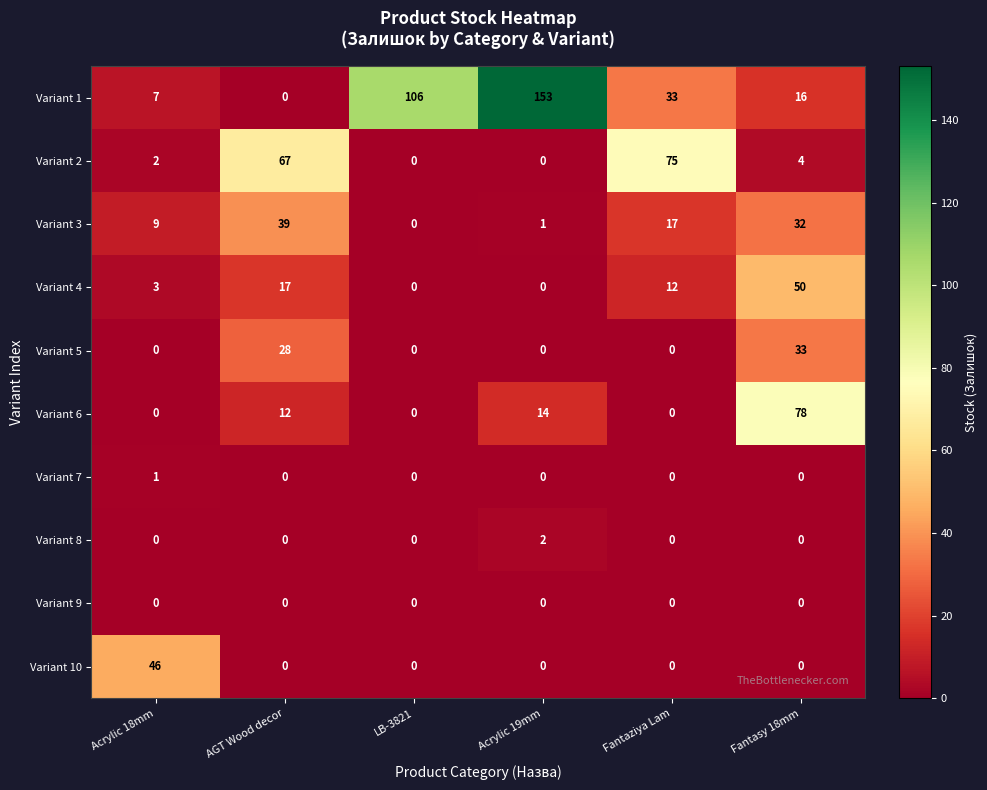

List the series in order of their peak value, lowest first.

Variant 9, Variant 7, Variant 8, Variant 5, Variant 3, Variant 10, Variant 4, Variant 2, Variant 6, Variant 1